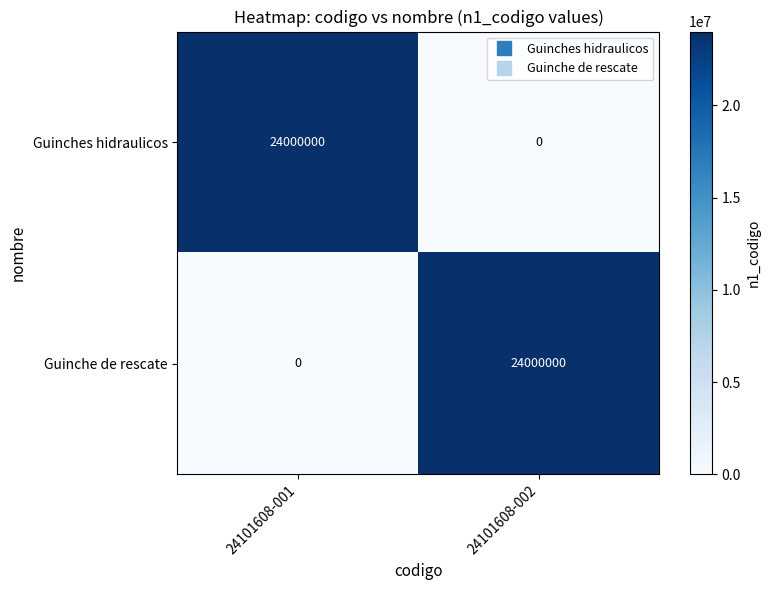

What is the difference between the maximum and minimum values in the Guinches hidraulicos series?

24000000